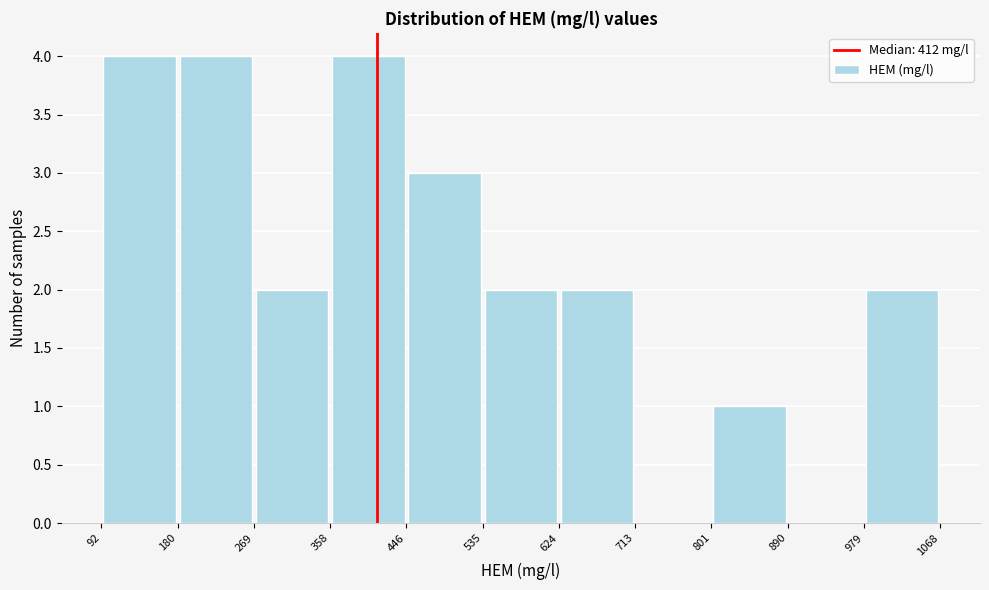

Reading left to right, list every bar in this chart as the range it spans on the x-axis followed by its height. The values are not printed on the chart, so give them approximately, as read against the axis.

92 to 180: 4
180 to 269: 4
269 to 358: 2
358 to 446: 4
446 to 535: 3
535 to 624: 2
624 to 713: 2
713 to 801: 0
801 to 890: 1
890 to 979: 0
979 to 1068: 2